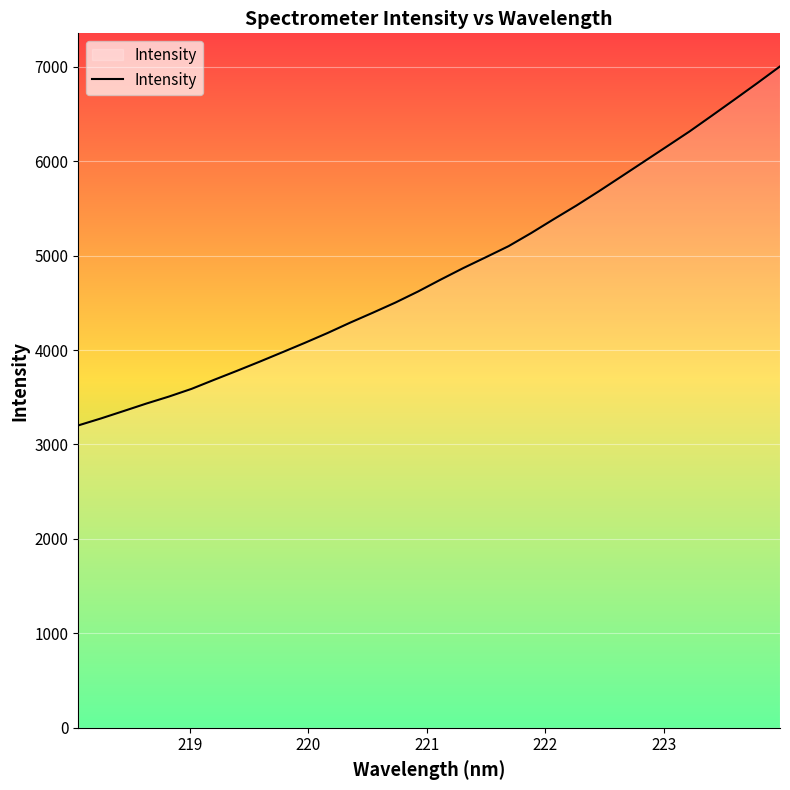

What is the greatest value displayed?

7003.7